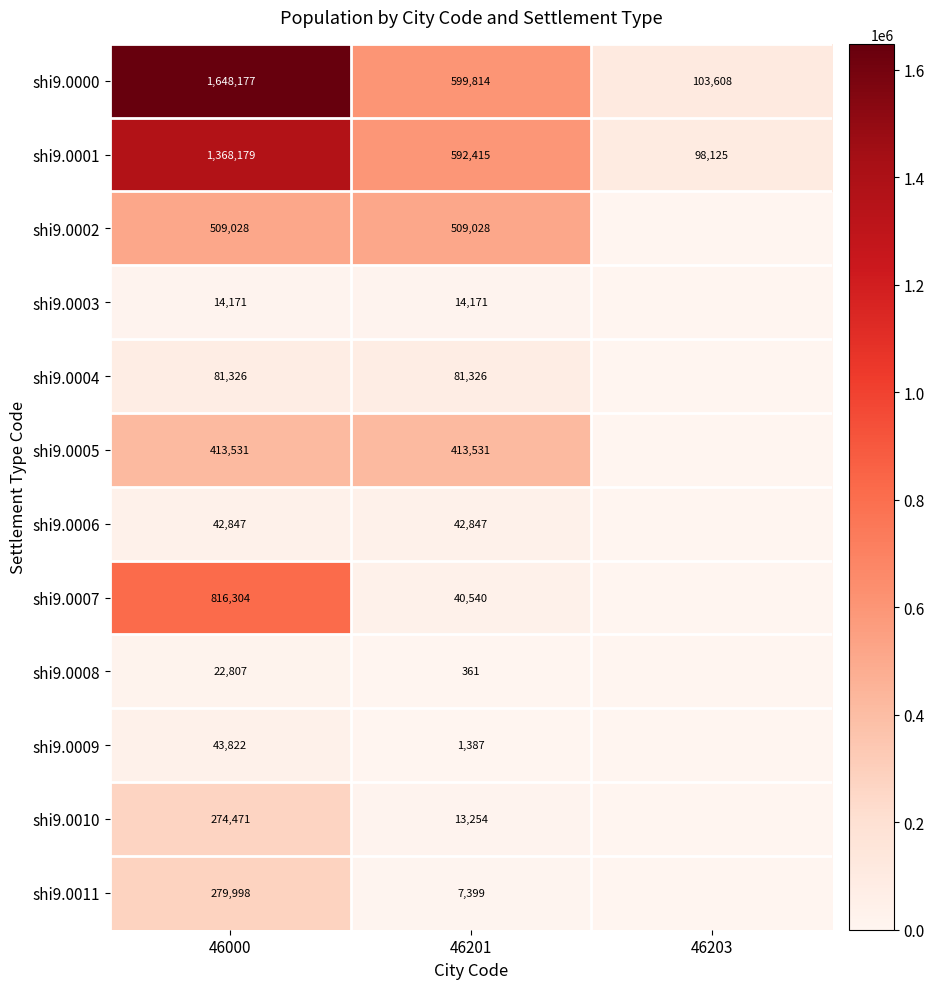

At how many categories does at least one series exceed 1380057?

1